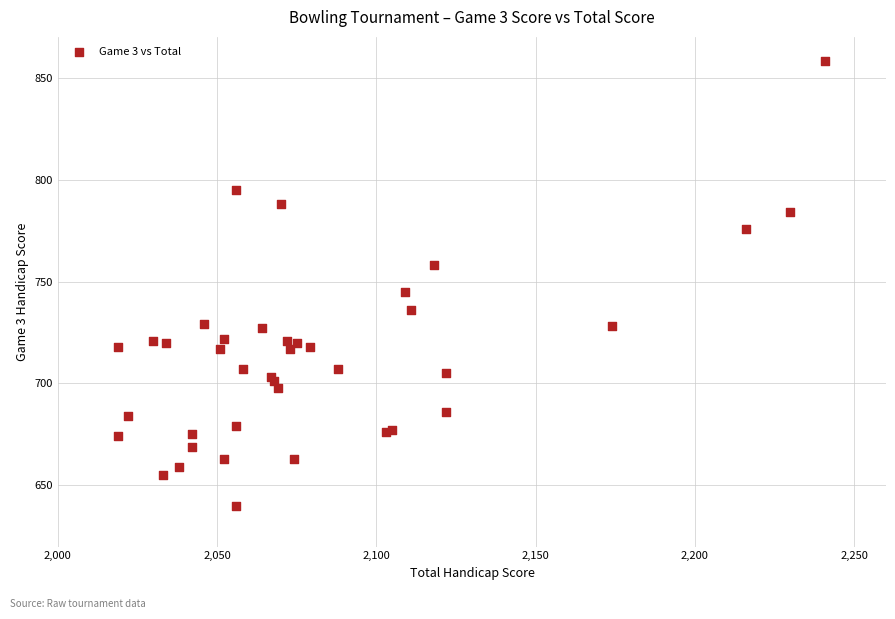

What Y value in the scatter plot is closest to 749?

745